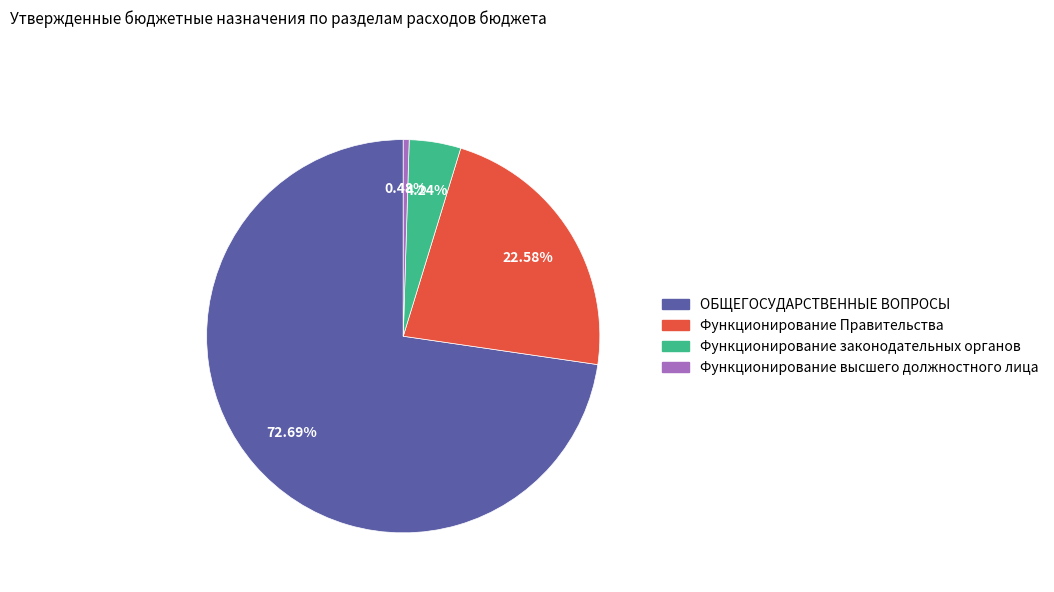

How many segments does this pie chart have?

4